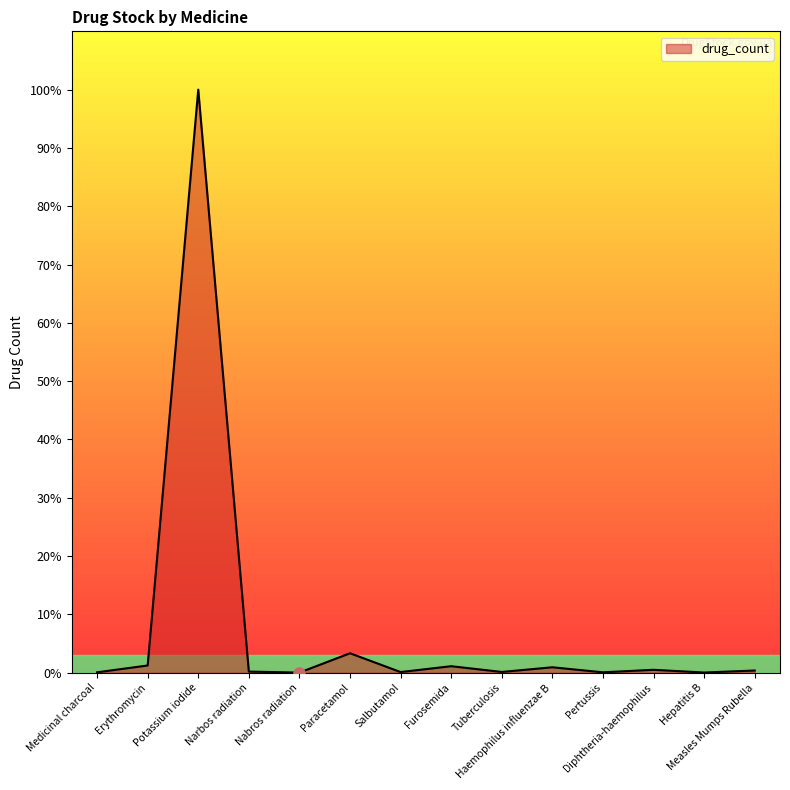

At which category does the data reach its first local valley?

Nabros radiation